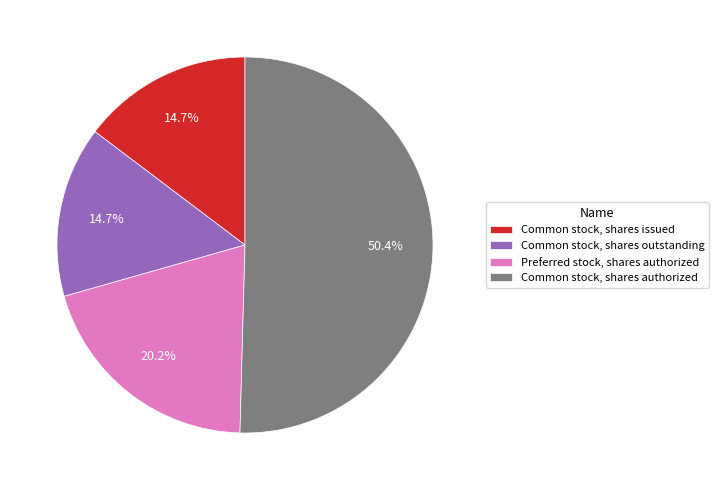

What percentage is the Common stock, shares issued slice, to the nearest percent?

15%